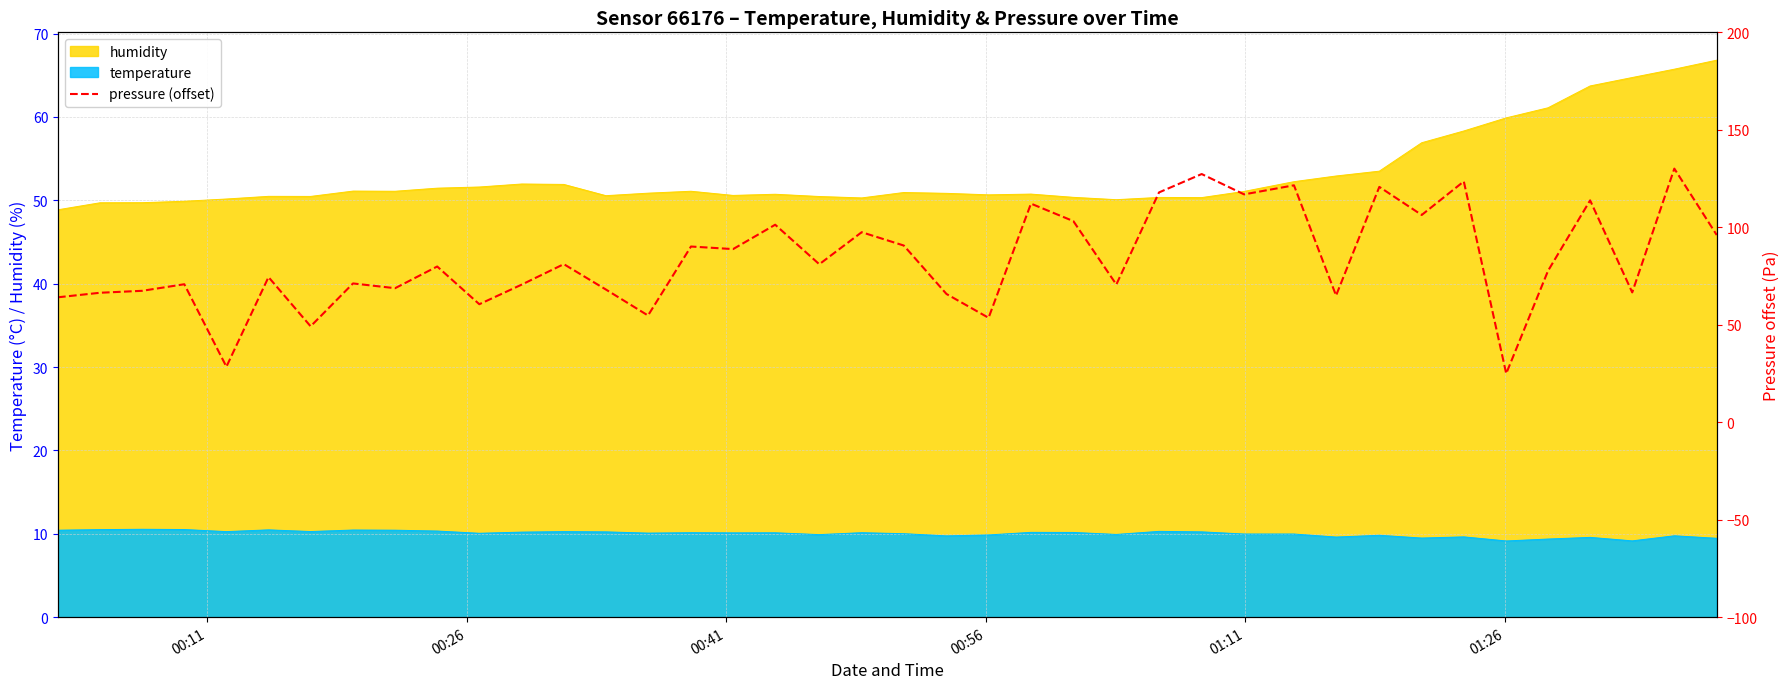

What is the highest value of the temperature series?

10.5